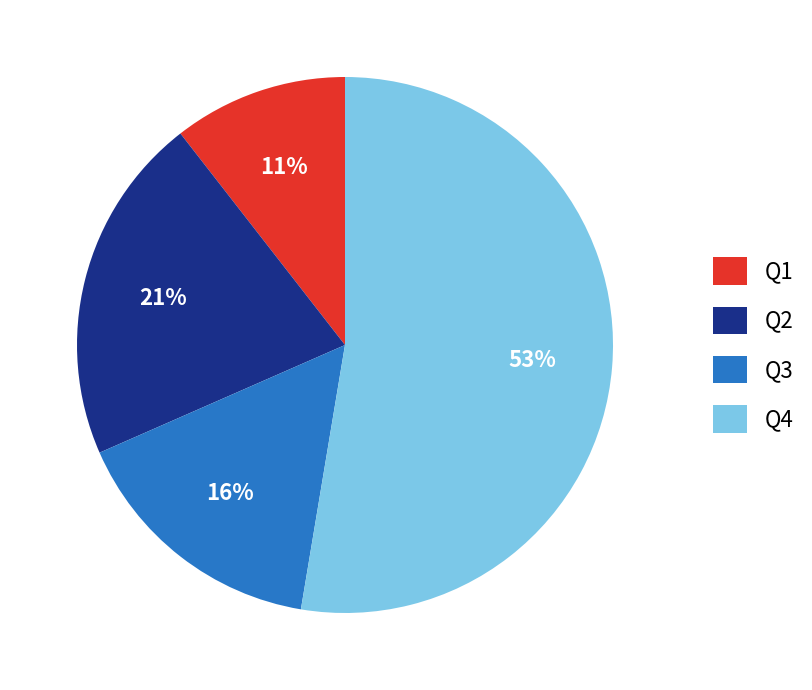

Which has a higher value, Q1 or Q2?

Q2